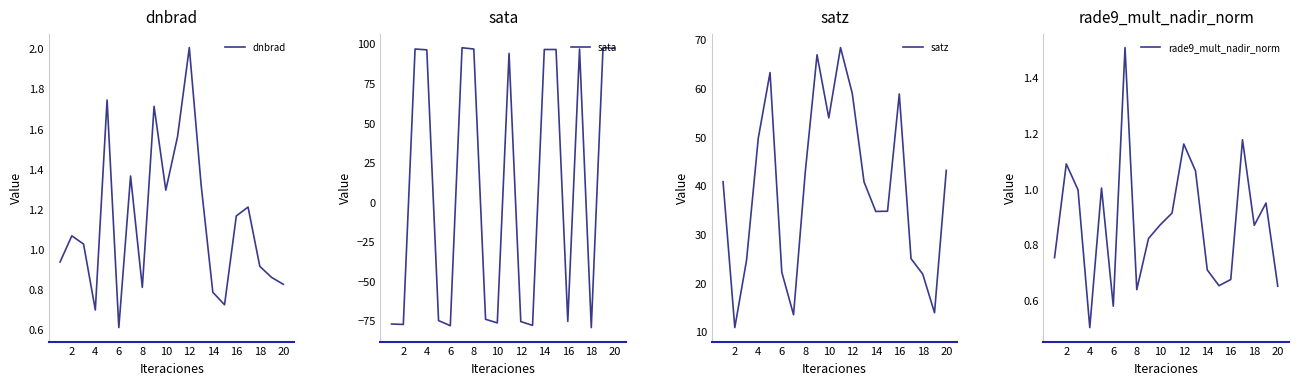

Which category has the lowest value in the dnbrad series?

6